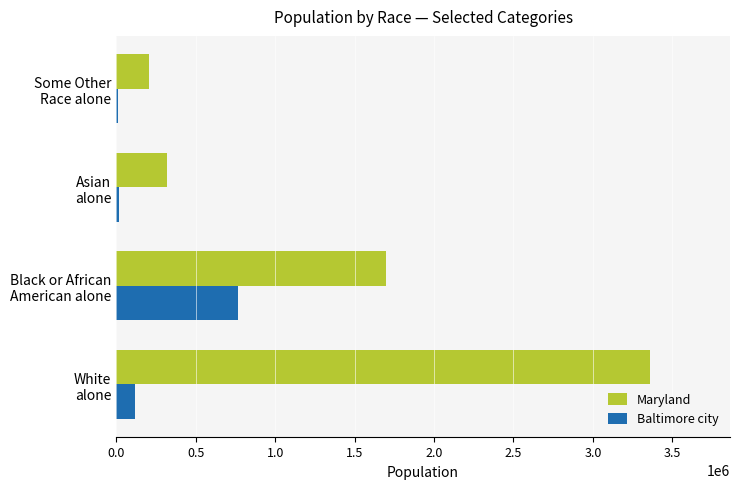

What is the sum of all Baltimore city values?

913431